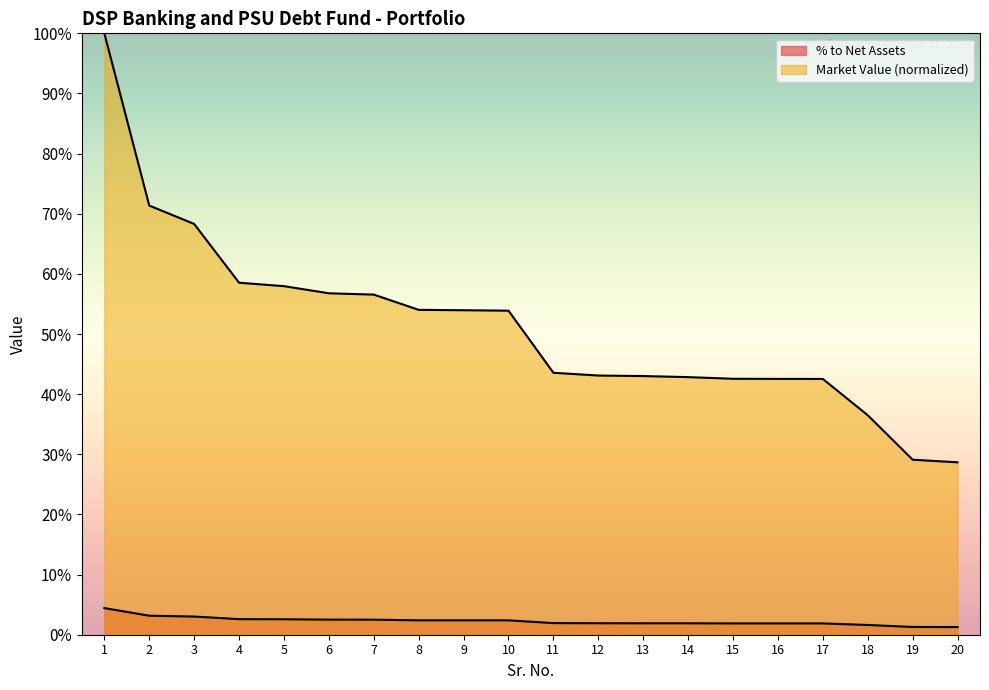

List the labels in order of % to Net Assets value, largest first.

1, 2, 3, 4, 5, 6, 7, 8, 9, 10, 11, 12, 13, 14, 15, 16, 17, 18, 19, 20